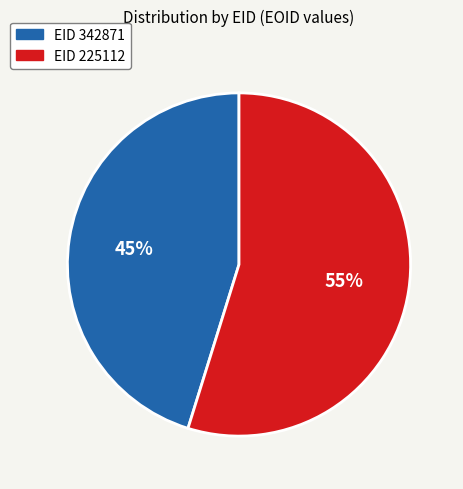

How many segments does this pie chart have?

2